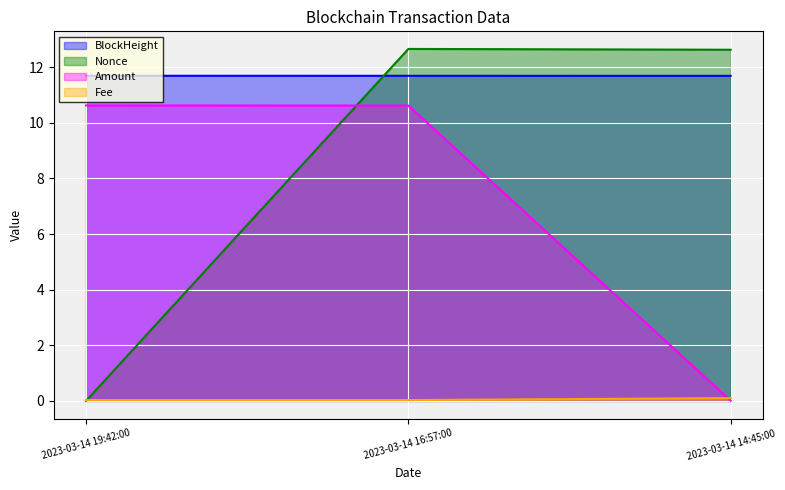

Where is BlockHeight nearest to the value 11?

2023-03-14 14:45:00